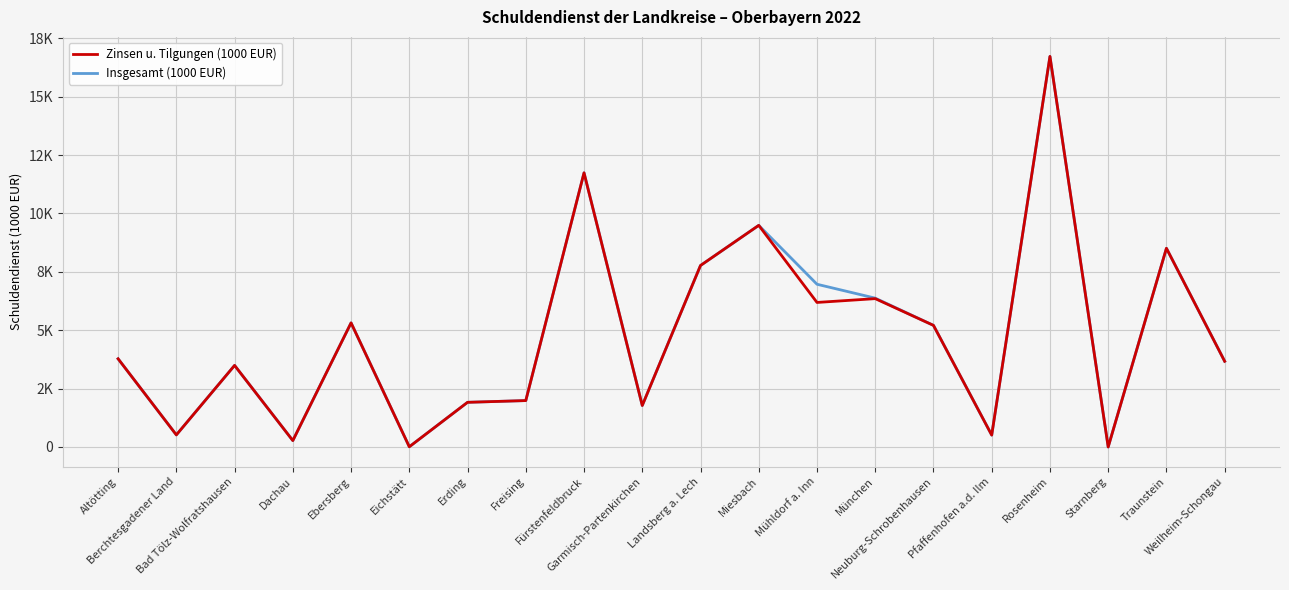

What are all the series names shown in the legend?

Zinsen u. Tilgungen (1000 EUR), Insgesamt (1000 EUR)